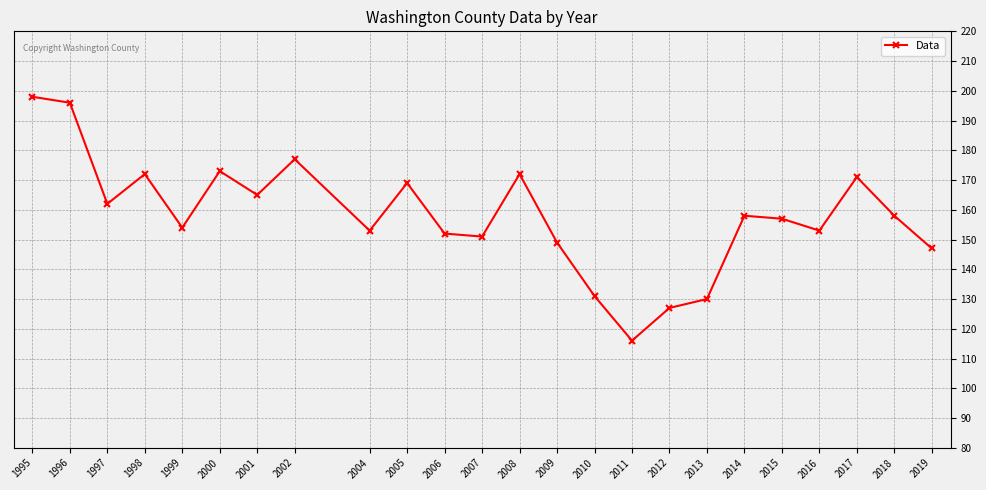

What is the average value?

158